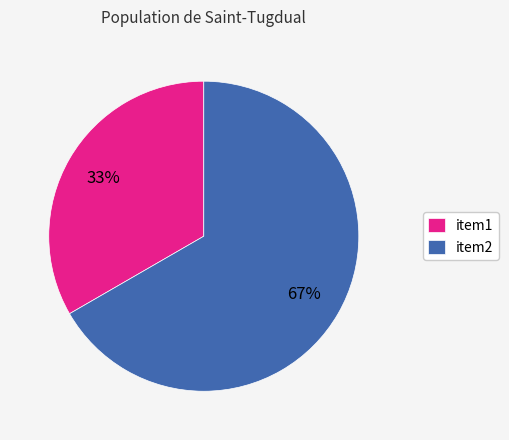

What is the smallest slice in the pie chart?

item1